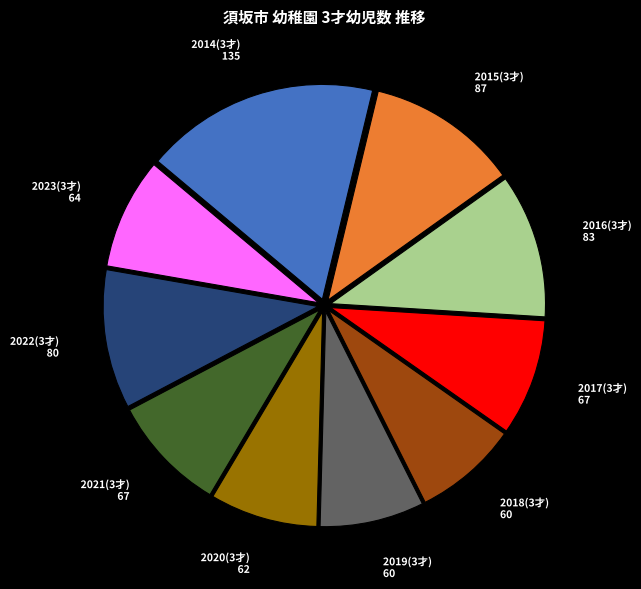

How many segments does this pie chart have?

10